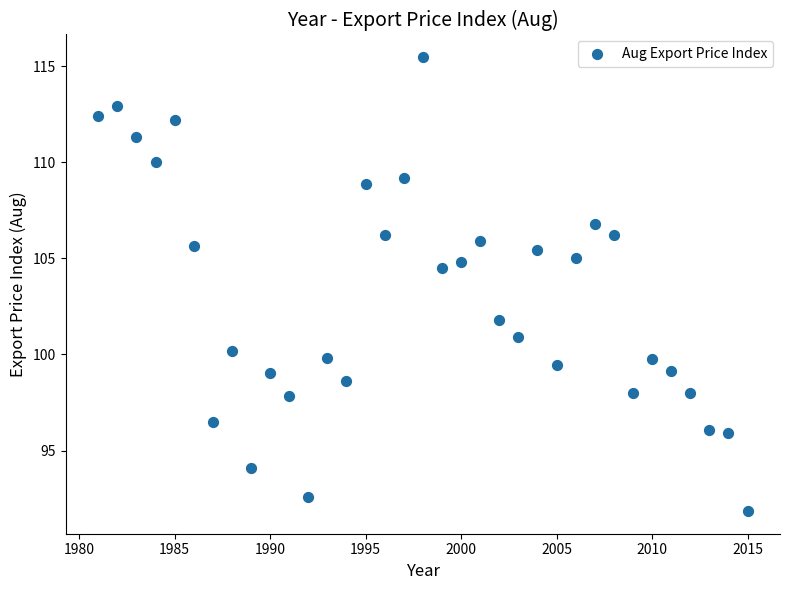

What Y value in the scatter plot is closest to 103?

101.8